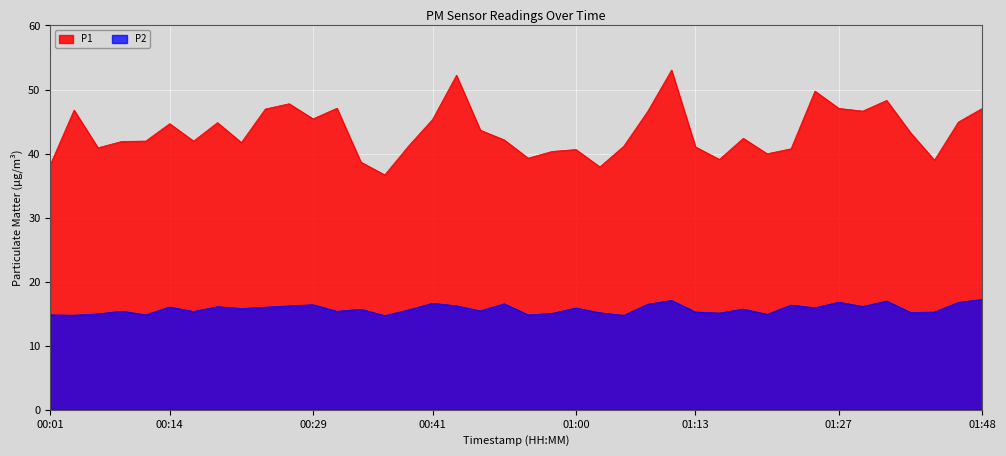

How many interior local peaks does the P2 series have?

13